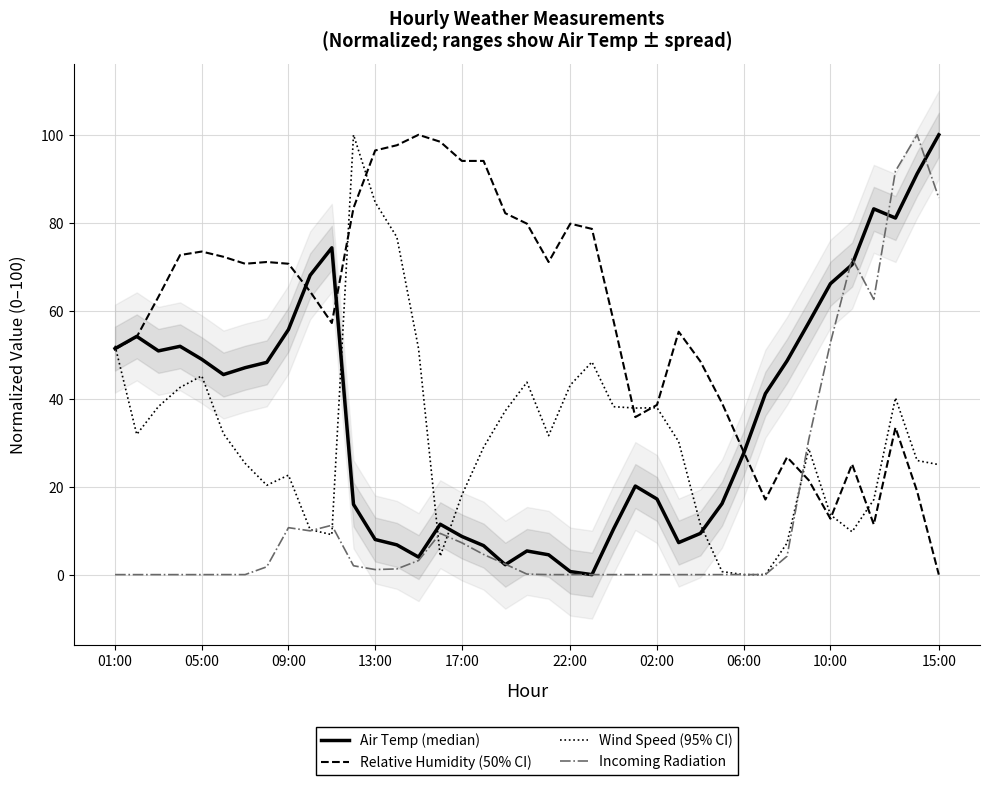

Which series has the largest total across all categories?

Relative Humidity